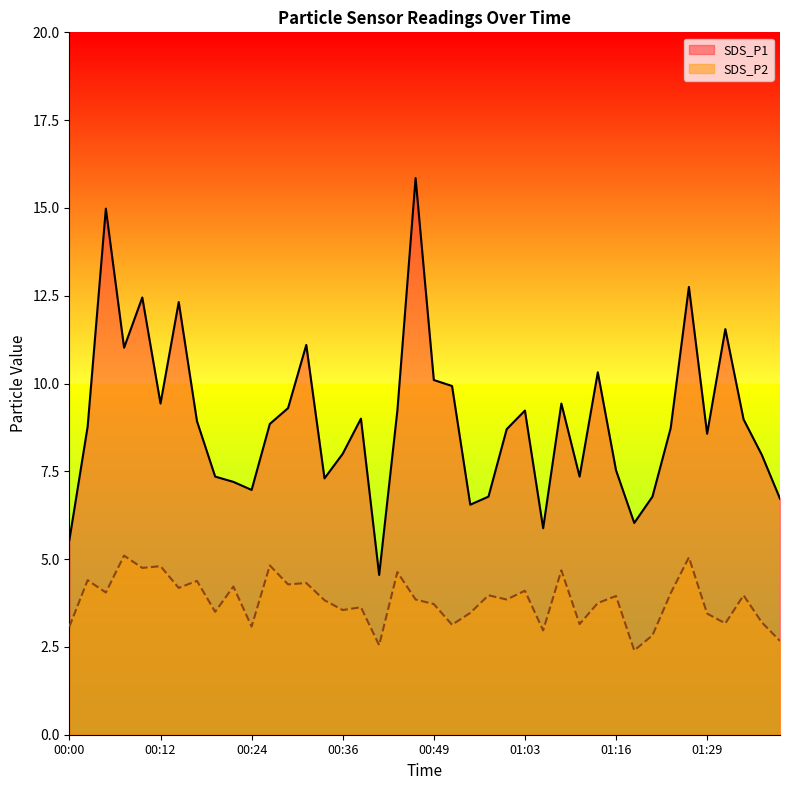

Does the chart have visible grid lines?

No